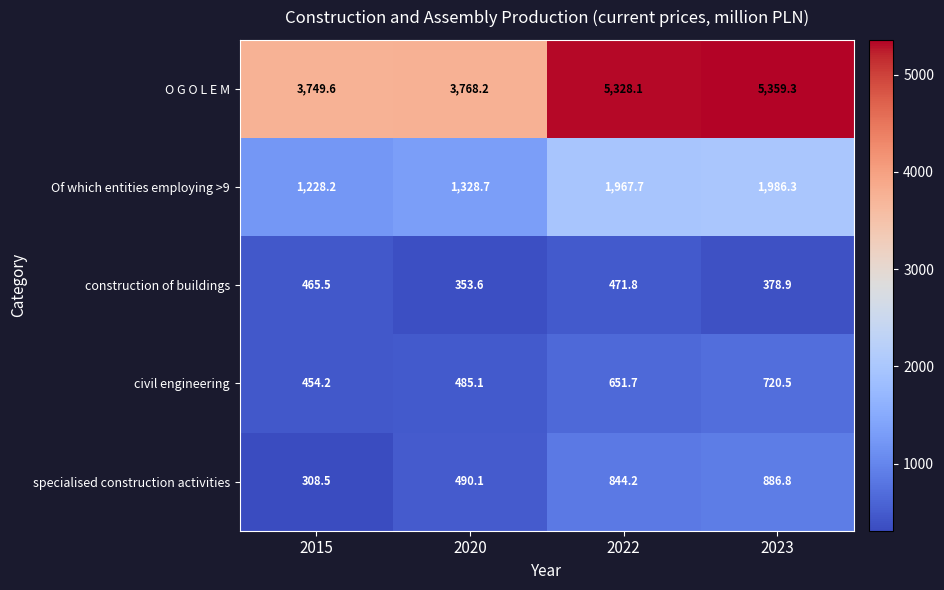

Reading right to left, what are all the values shown in this chart?

O G O L E M: 2023=5359.3	2022=5328.1	2020=3768.2	2015=3749.6
Of which entities employing >9: 2023=1986.3	2022=1967.7	2020=1328.7	2015=1228.2
construction of buildings: 2023=378.9	2022=471.8	2020=353.6	2015=465.5
civil engineering: 2023=720.5	2022=651.7	2020=485.1	2015=454.2
specialised construction activities: 2023=886.8	2022=844.2	2020=490.1	2015=308.5